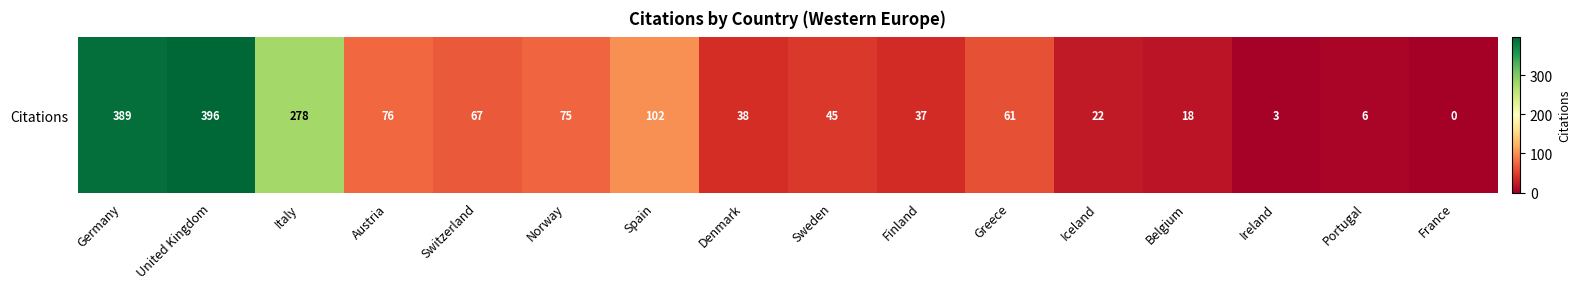

Reading right to left, transcribe all the data shown in this chart.

0	6	3	18	22	61	37	45	38	102	75	67	76	278	396	389